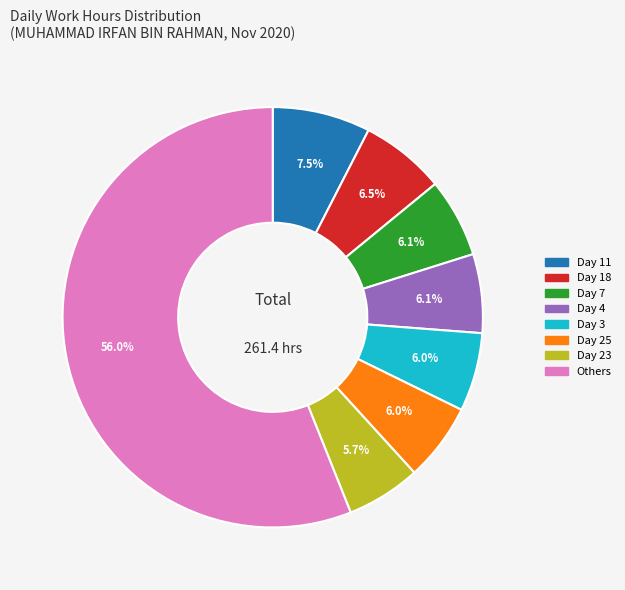

Is there any slice that represents more than half of the pie?

Yes